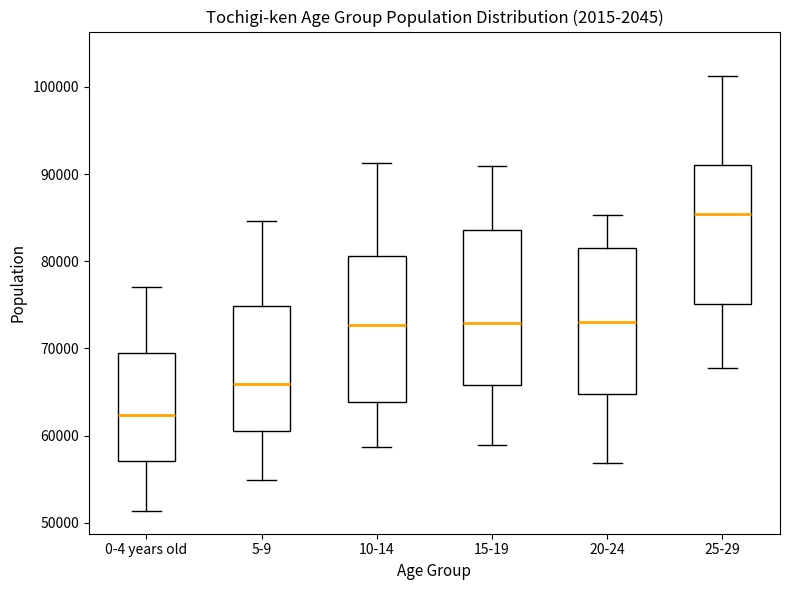

Reading left to right, read every box against the y-axis: the position of its median line, the range the box covers, and the ends of its whiskers. The values are not printed on the chart, so give them approximately, as read against the axis.

0-4 years old: median 62000, box 57000 to 70000, whiskers 51000 to 77000
5-9: median 66000, box 61000 to 75000, whiskers 55000 to 85000
10-14: median 73000, box 64000 to 81000, whiskers 59000 to 91000
15-19: median 73000, box 66000 to 84000, whiskers 59000 to 91000
20-24: median 73000, box 65000 to 82000, whiskers 57000 to 85000
25-29: median 85000, box 75000 to 91000, whiskers 68000 to 101000